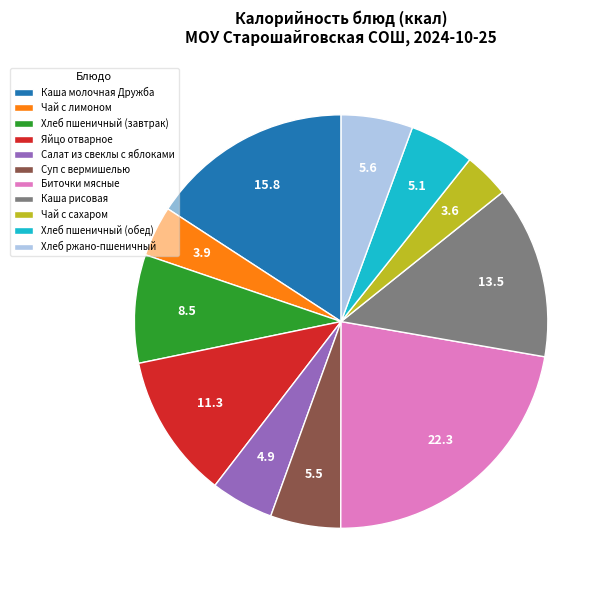

The Салат из свеклы с яблоками slice represents 5% of the pie. True or false?

True